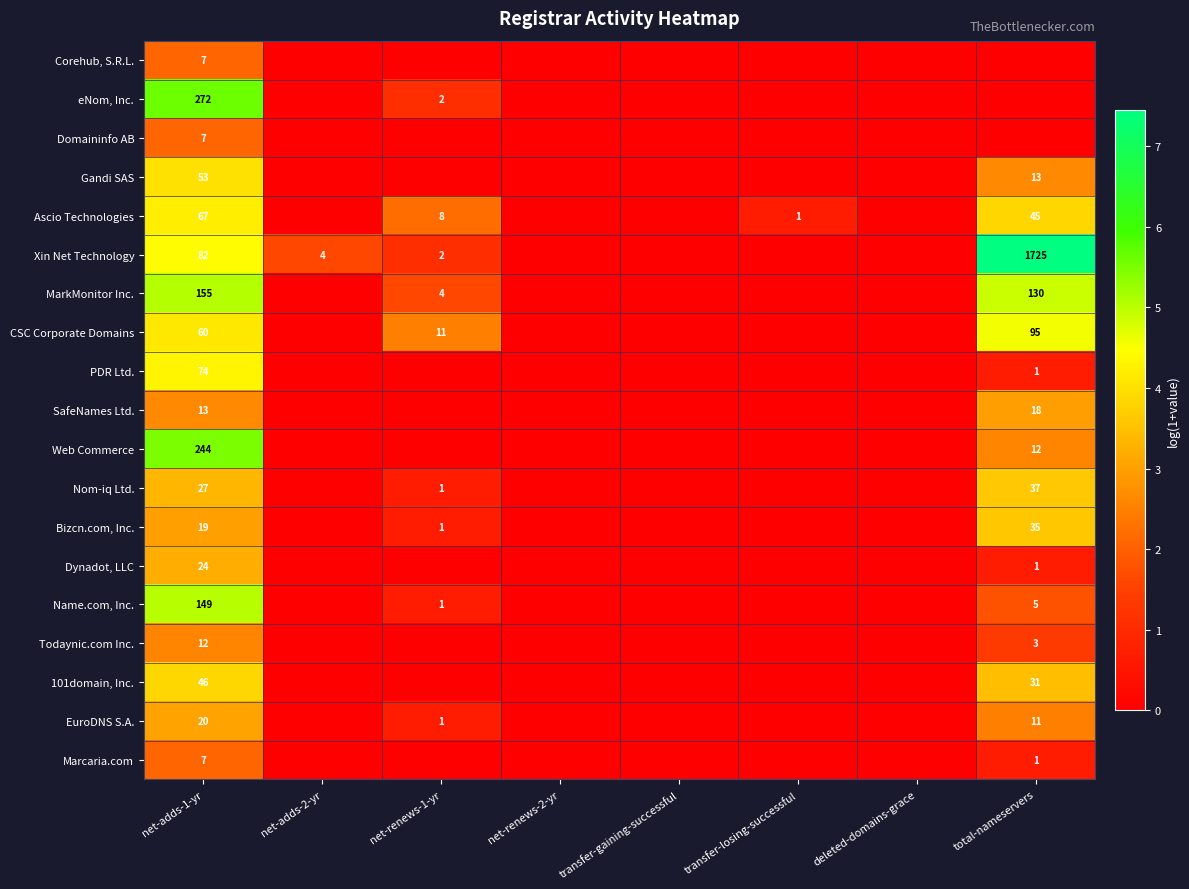

The value of Marcaria.com at deleted-domains-grace is 0.0. True or false?

True